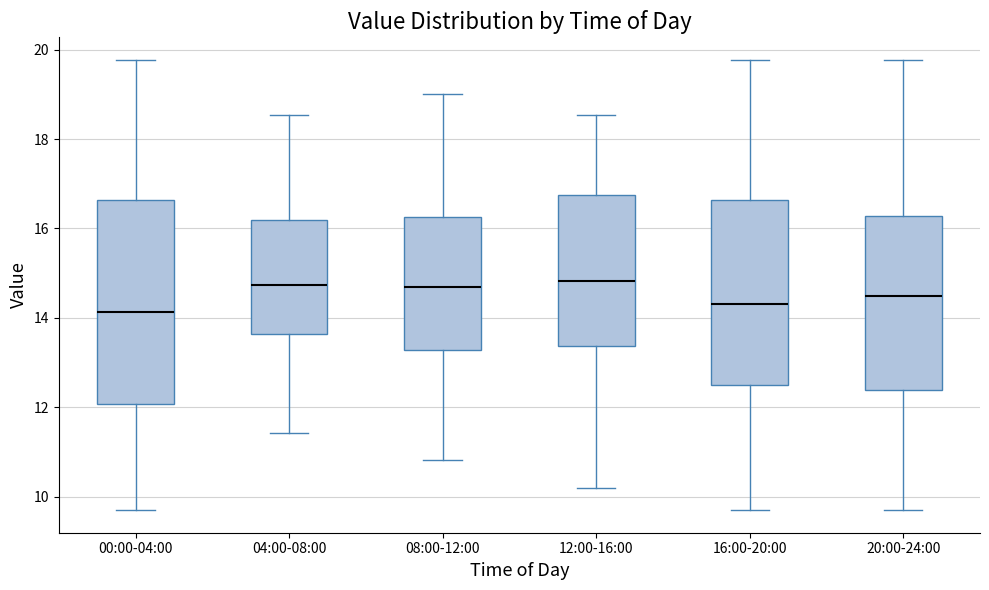

Where is the lower edge of the box for 08:00-12:00 on the y-axis? The values are not printed on the chart, so give them approximately, as read against the axis.

13.2